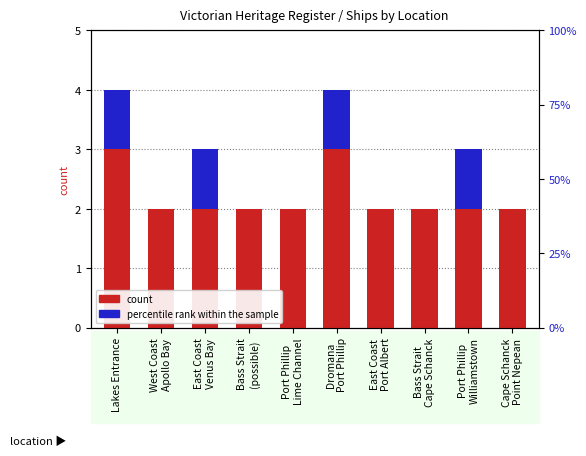

Which category has the highest value in the count series?

Lakes Entrance